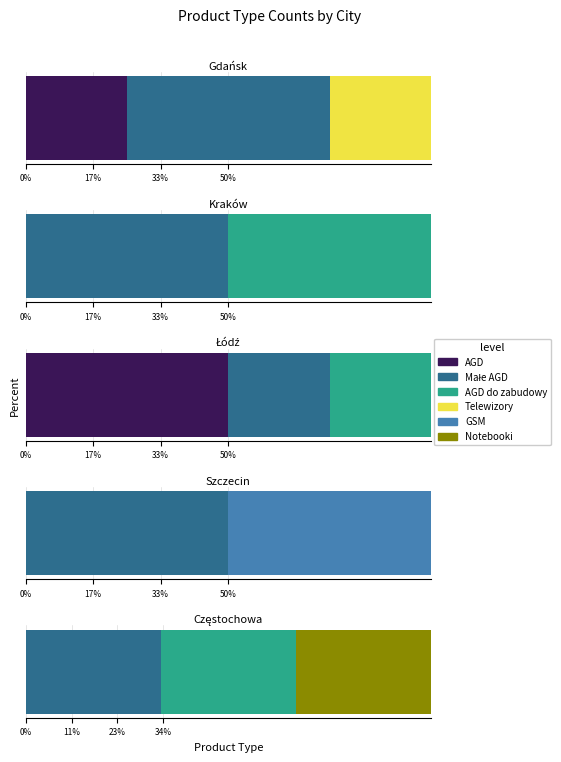

What is the minimum value shown in the chart?

2